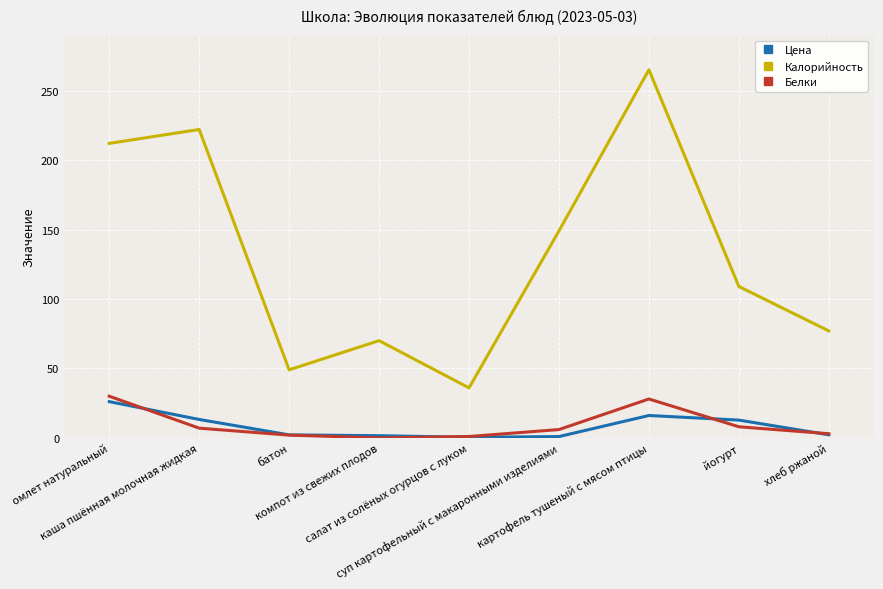

Rank the series by their maximum value, from highest to lowest.

Калорийность, Белки, Цена